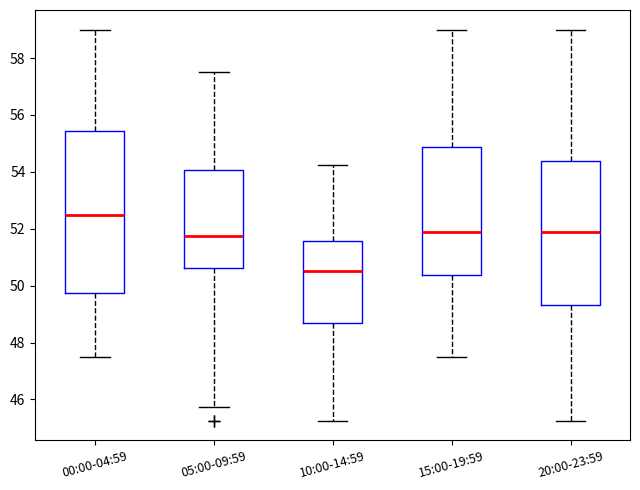

Reading left to right, read every box against the y-axis: the position of its median line, the range the box covers, and the ends of its whiskers. The values are not printed on the chart, so give them approximately, as read against the axis.

00:00-04:59: median 52.6, box 49.8 to 55.4, whiskers 47.6 to 59.0
05:00-09:59: median 51.8, box 50.6 to 54.0, whiskers 45.8 to 57.6
10:00-14:59: median 50.6, box 48.6 to 51.6, whiskers 45.2 to 54.2
15:00-19:59: median 51.8, box 50.4 to 54.8, whiskers 47.6 to 59.0
20:00-23:59: median 51.8, box 49.4 to 54.4, whiskers 45.2 to 59.0